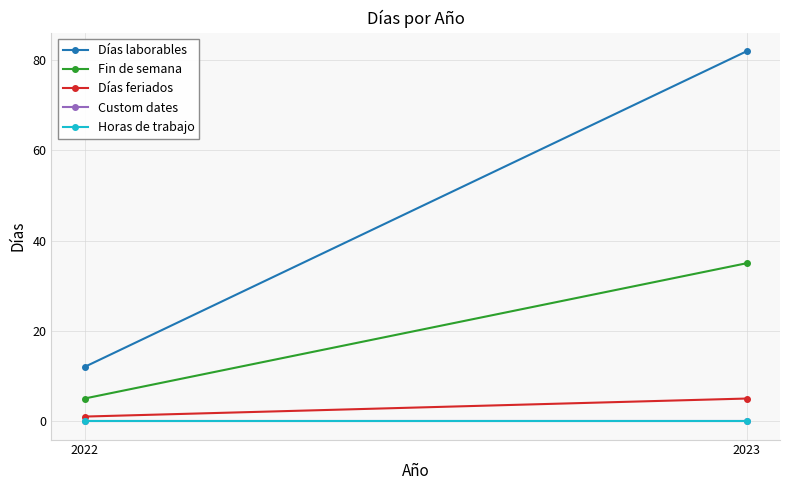

What is the sum of the Días laborables values at 2022 and 2023?

94